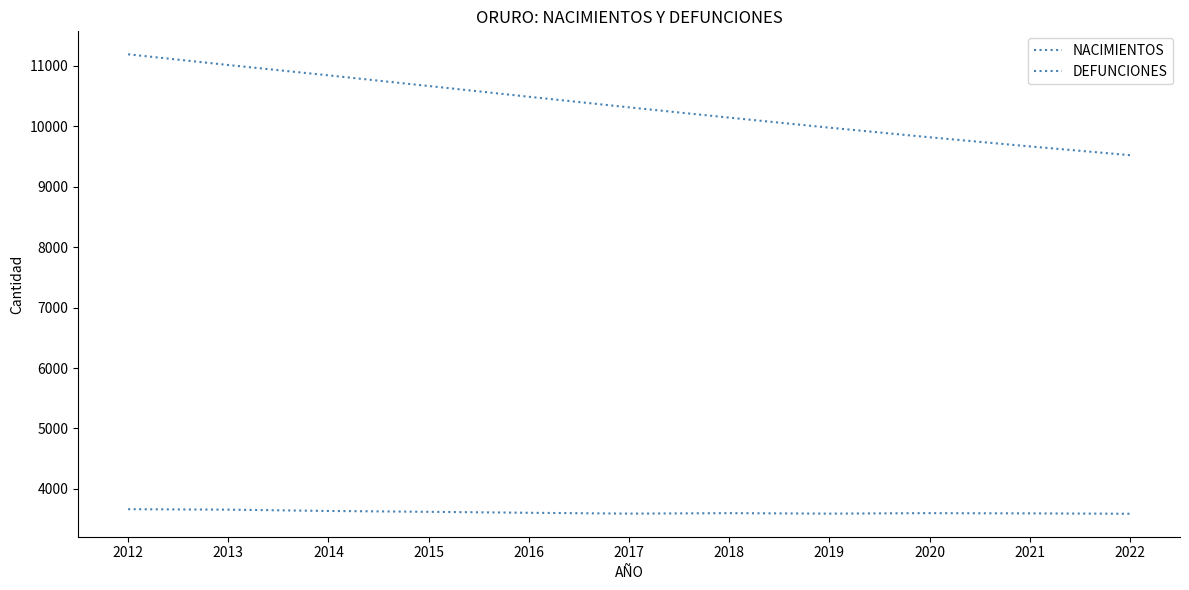

Does the chart have visible grid lines?

No